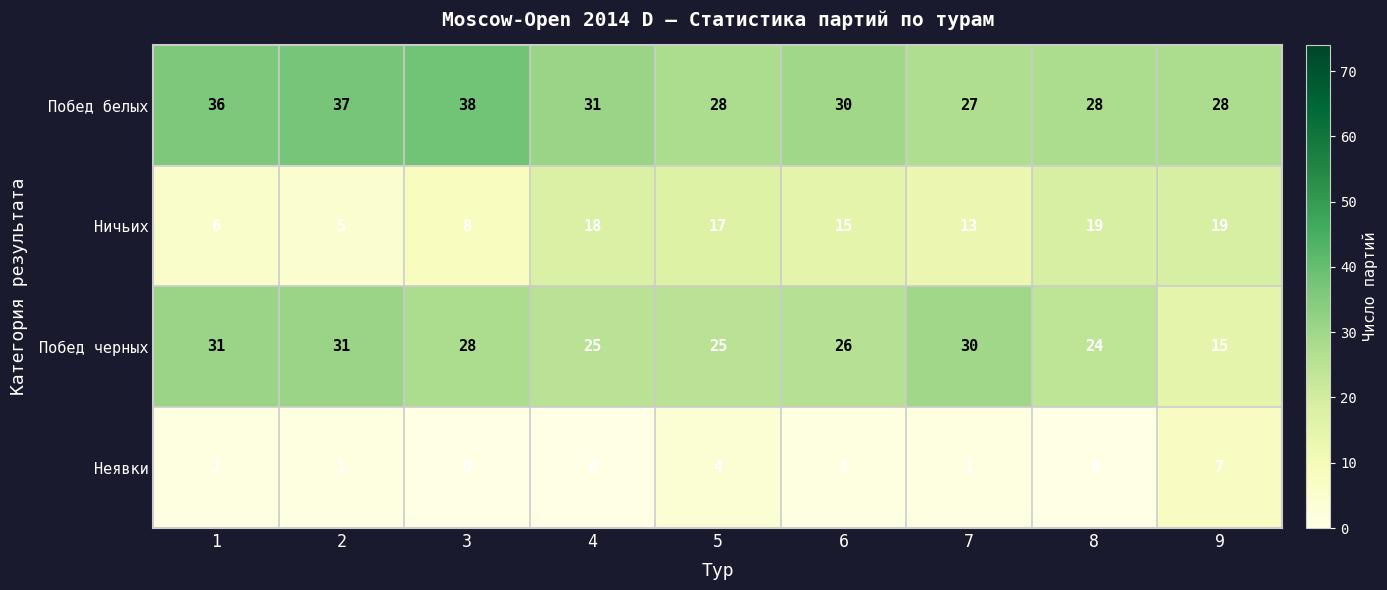

What is the total value across all series at 6?

72